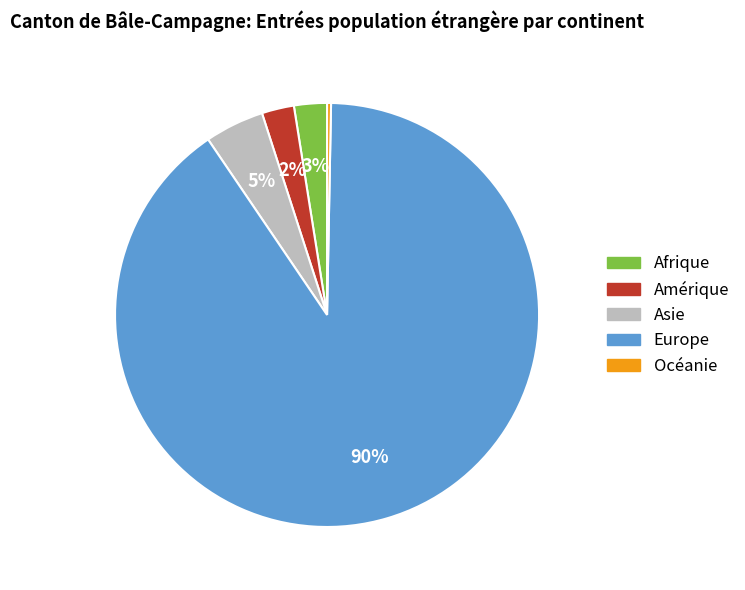

The Afrique slice represents 3% of the pie. True or false?

True